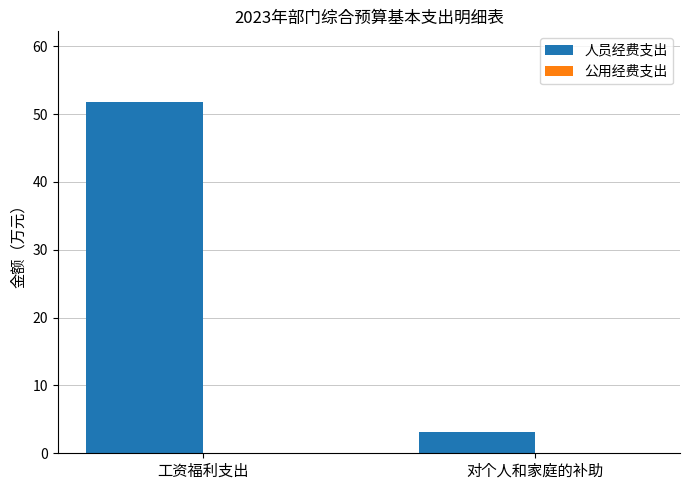

Count the number of categories in the chart.

2